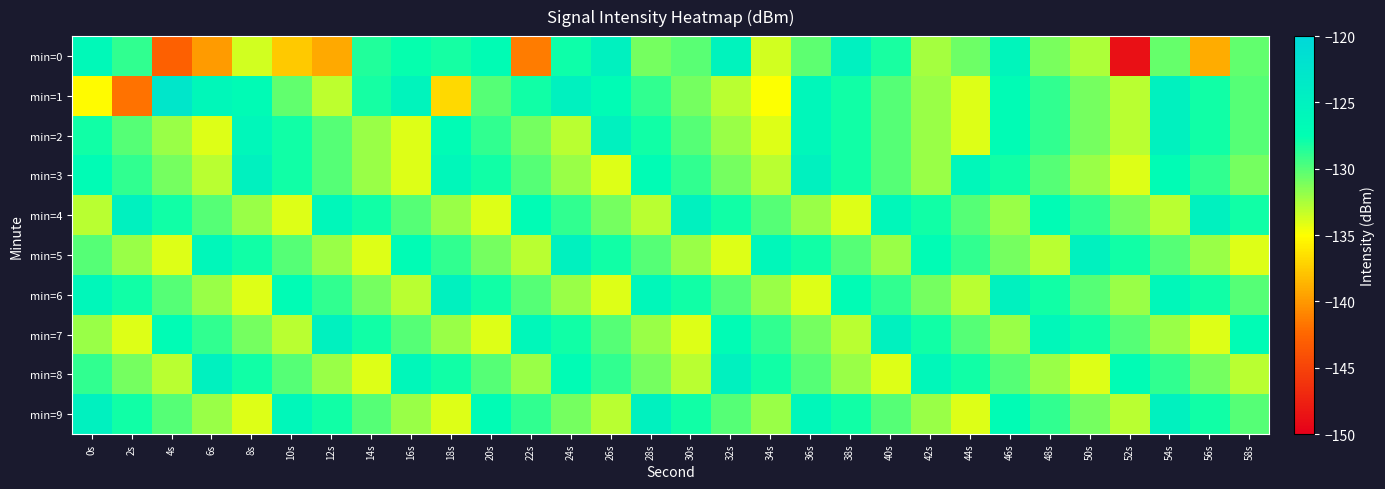

Between 34s and 56s, which series saw the biggest shift?

min=1